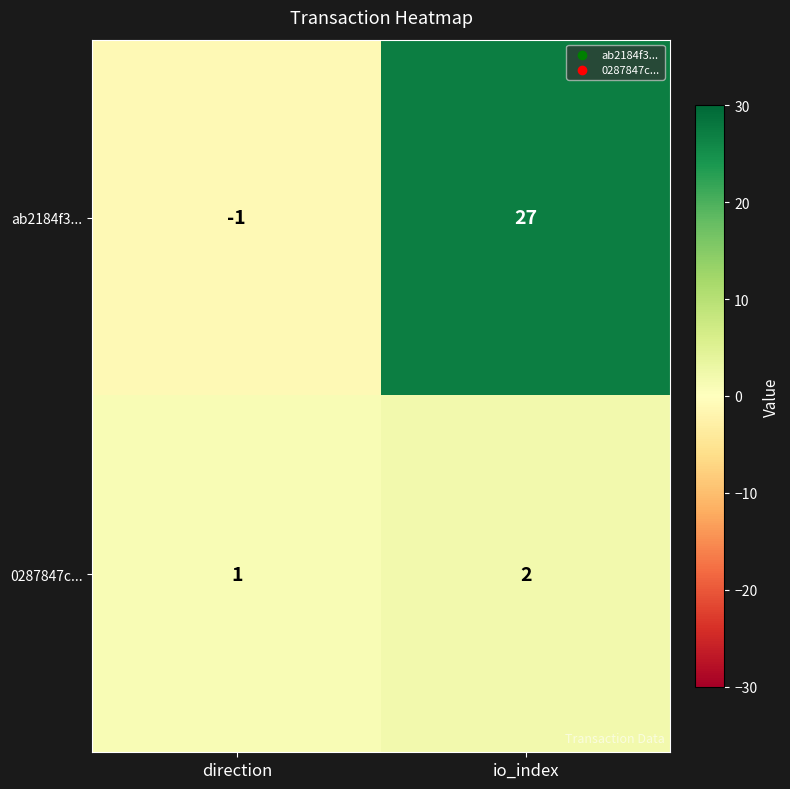

Between direction and io_index, which series saw the biggest shift?

ab2184f3...